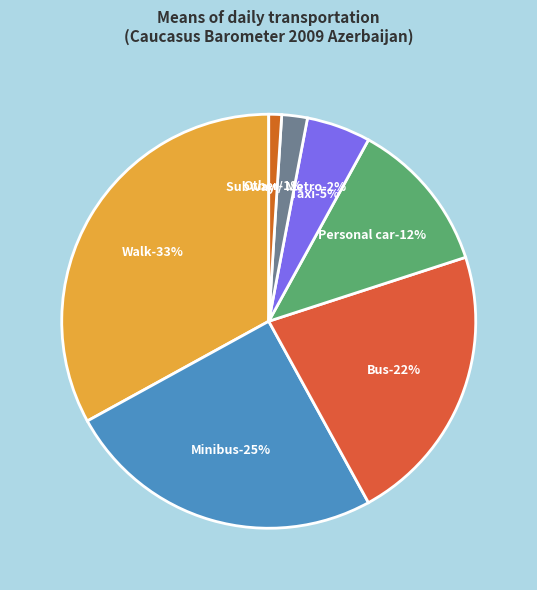

What is the smallest slice in the pie chart?

Other